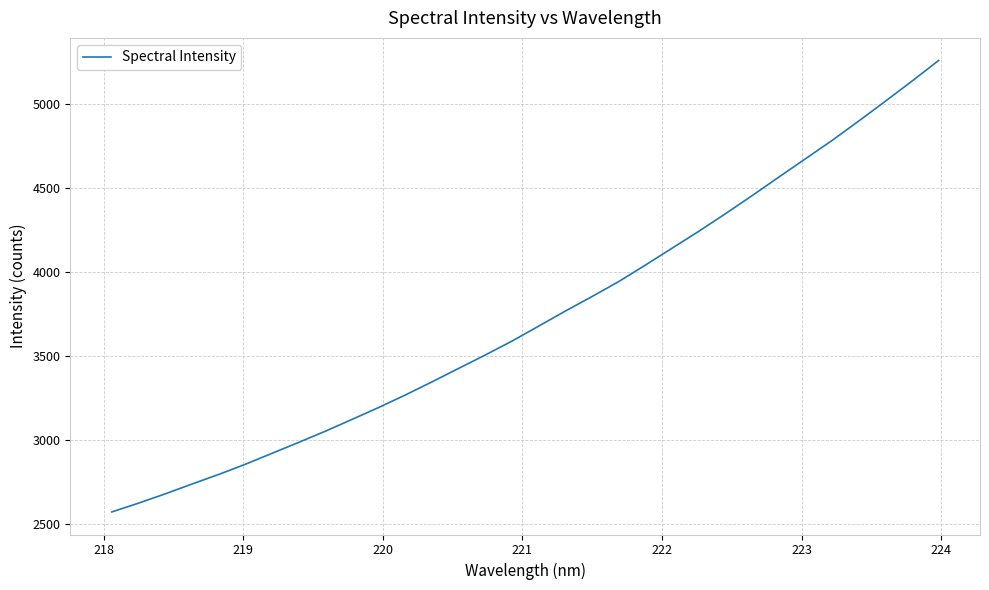

What is the minimum value shown in the chart?

2570.7